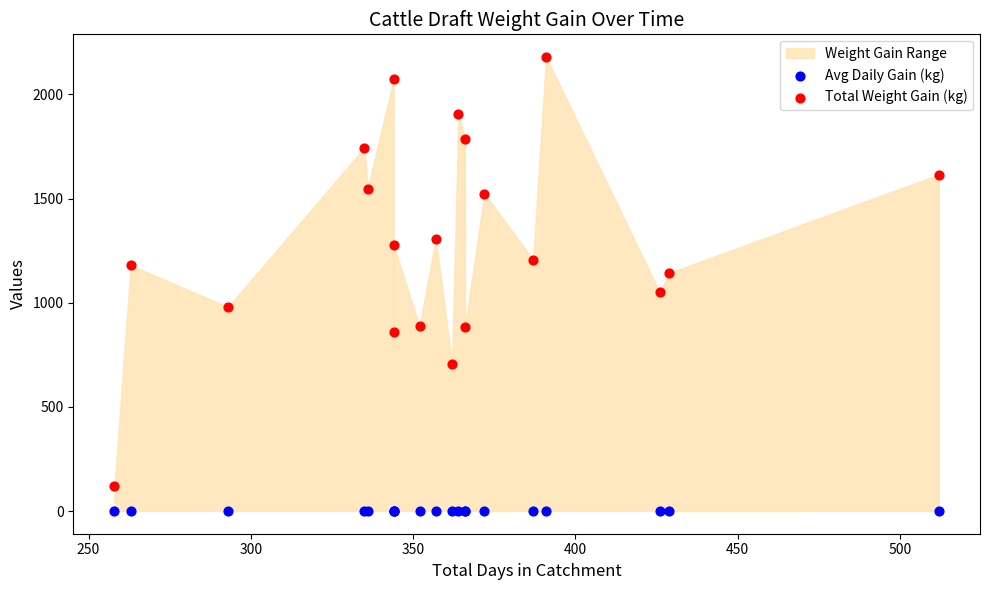

Which series contains the lowest Y value?

Avg Daily Gain (kg)